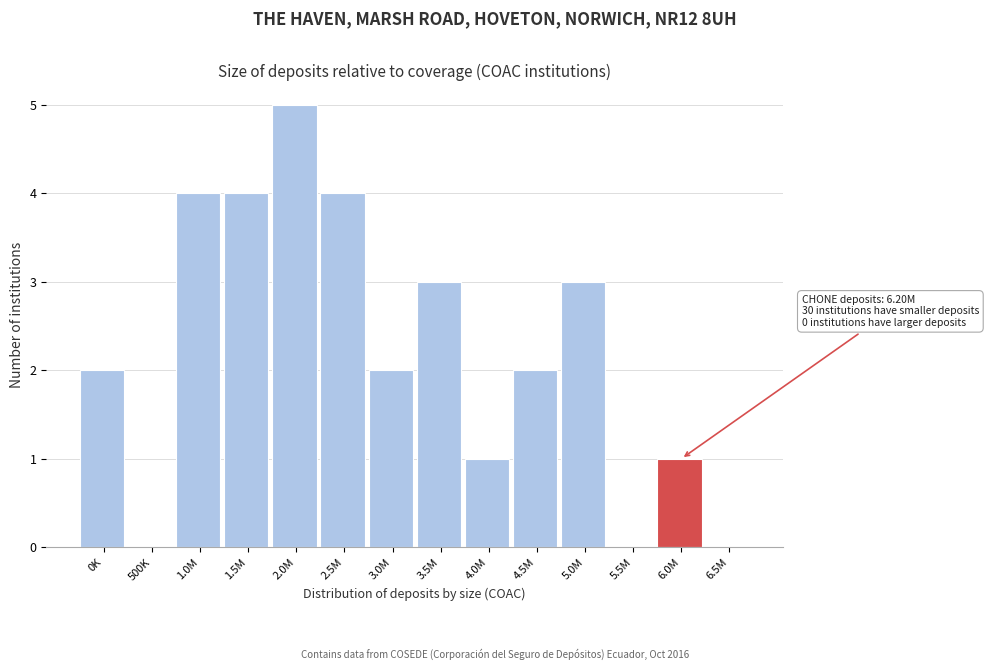

Reading right to left, list all the values displayed in this chart.

6.5M=0	6.0M=1	5.5M=0	5.0M=3	4.5M=2	4.0M=1	3.5M=3	3.0M=2	2.5M=4	2.0M=5	1.5M=4	1.0M=4	500K=0	0K=2